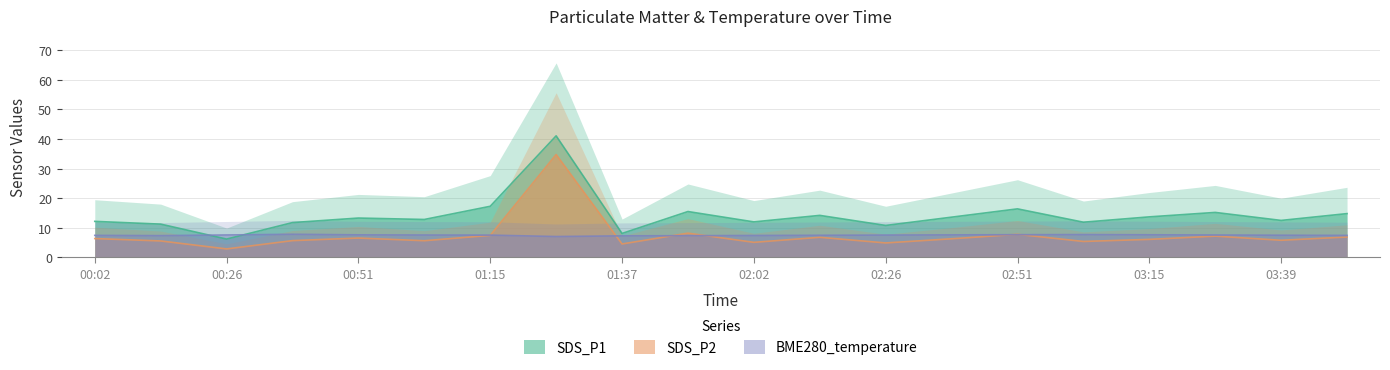

What position from the left is 00:38?

4